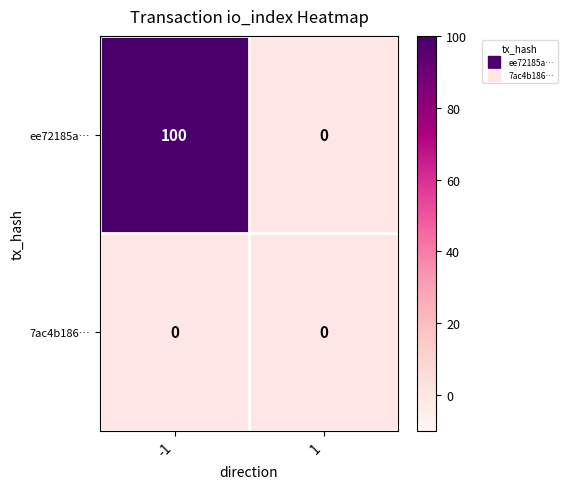

Which series changed the most between -1 and 1?

ee72185a…